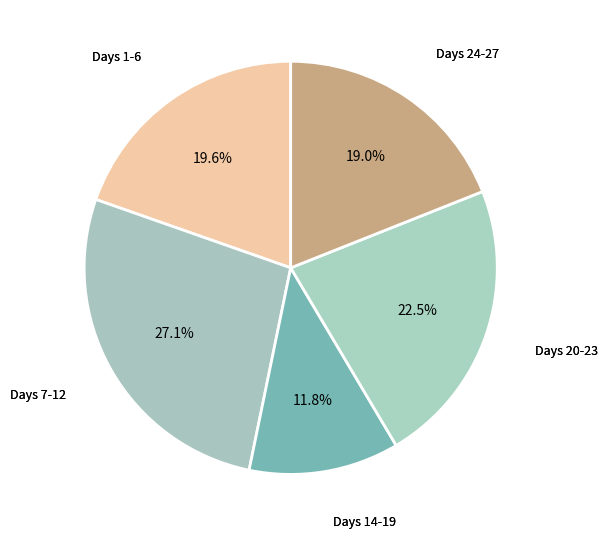

Count the number of slices in the pie.

5